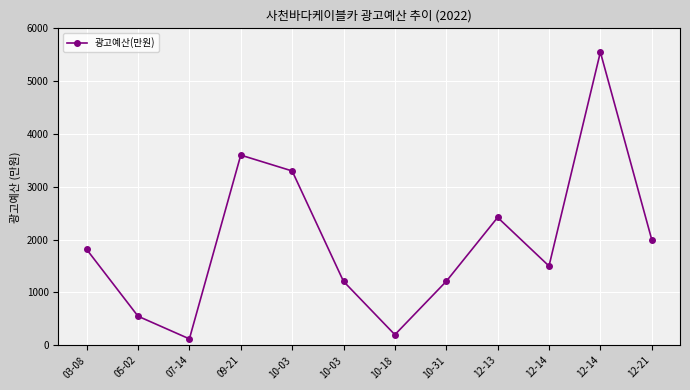

What is the label of the 6th point from the right?

10-18